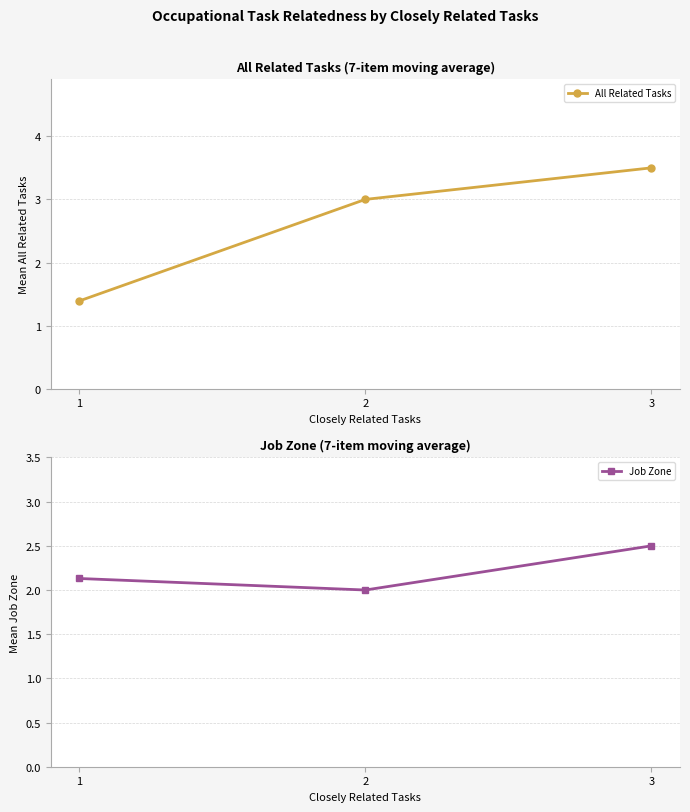

What is the difference between the All Related Tasks values at 3 and 2?

0.5